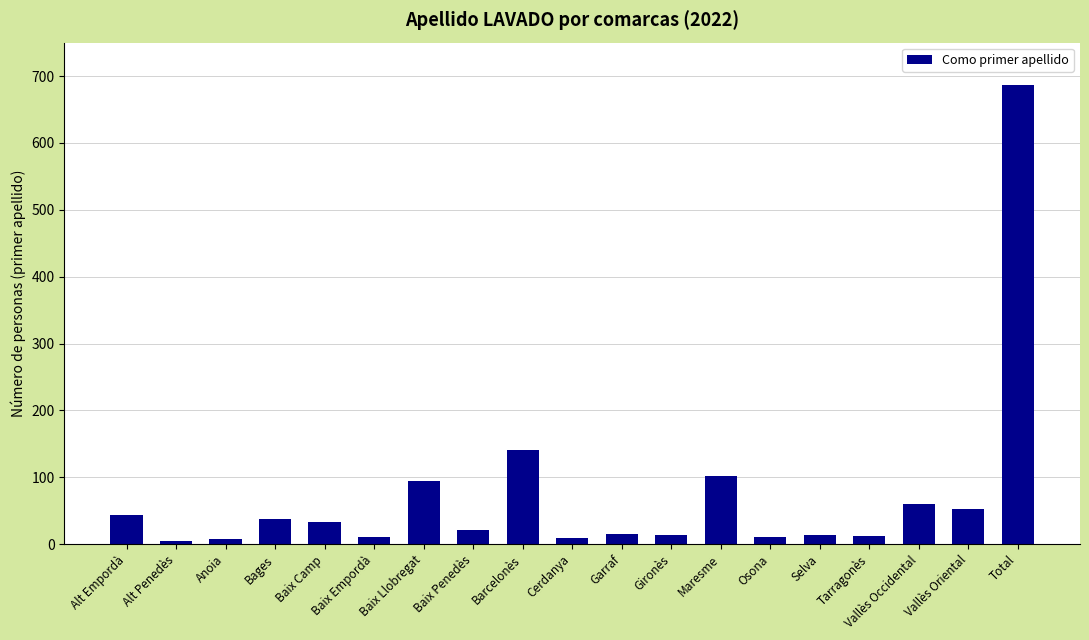

What is the change in value from Vallès Oriental to Total?

+635